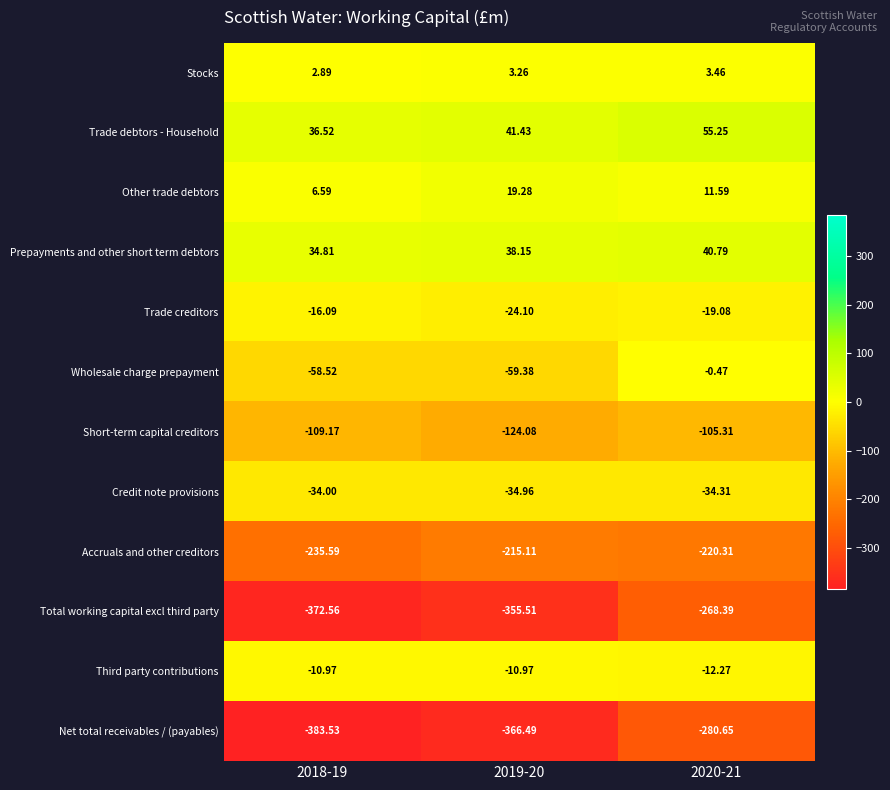

What is the difference between the highest and lowest values at 2019-20?

407.9